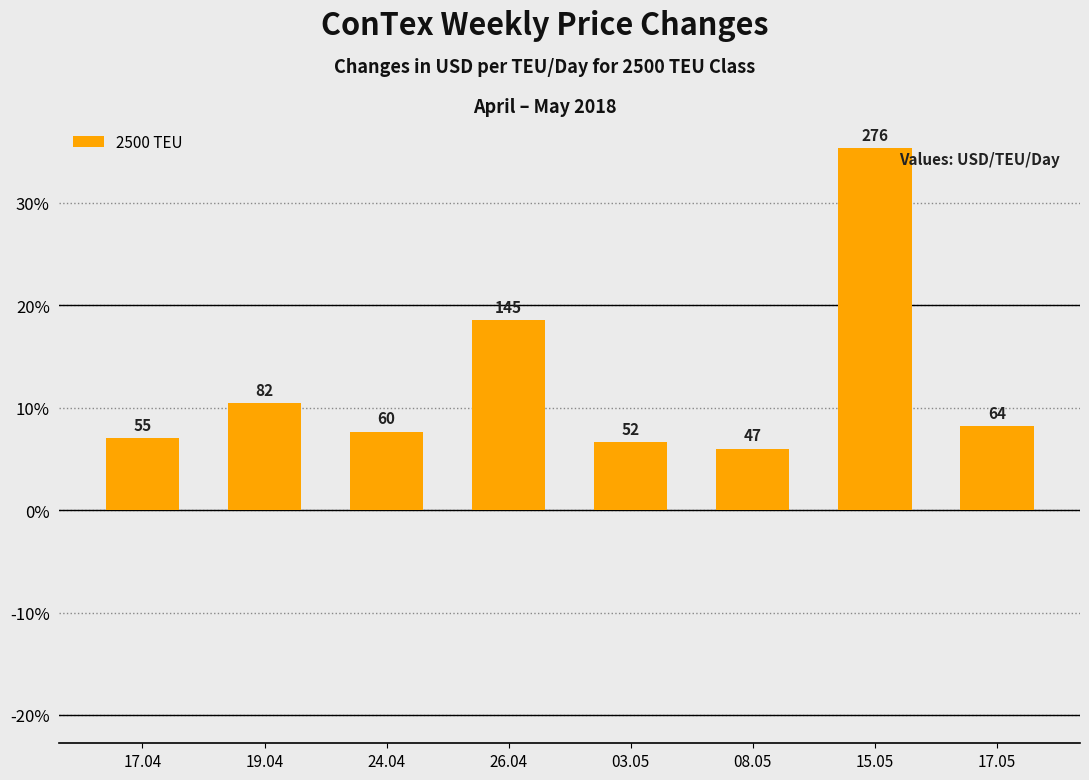

What is the smallest value displayed?

6.0